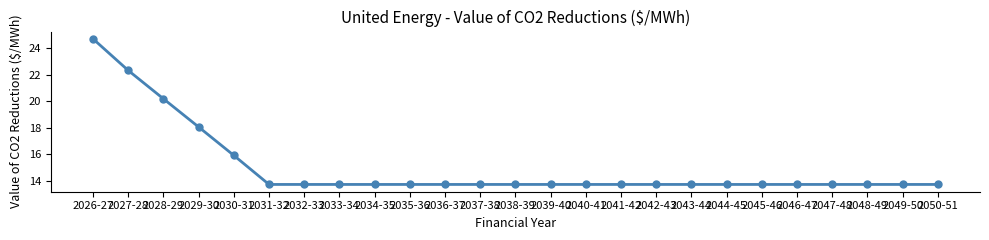

Reading right to left, extract all data points from this chart.

2050-51=13.7	2049-50=13.7	2048-49=13.7	2047-48=13.7	2046-47=13.7	2045-46=13.7	2044-45=13.7	2043-44=13.7	2042-43=13.7	2041-42=13.7	2040-41=13.7	2039-40=13.7	2038-39=13.7	2037-38=13.7	2036-37=13.7	2035-36=13.7	2034-35=13.7	2033-34=13.7	2032-33=13.7	2031-32=13.7	2030-31=15.9	2029-30=18.1	2028-29=20.2	2027-28=22.3	2026-27=24.7